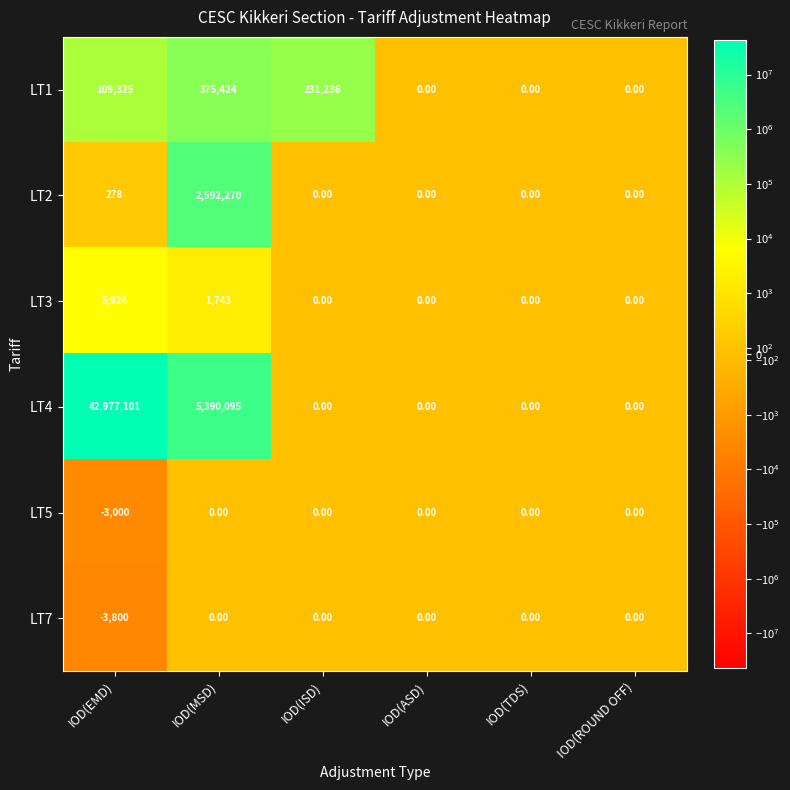

Which series has the widest spread of values?

LT4